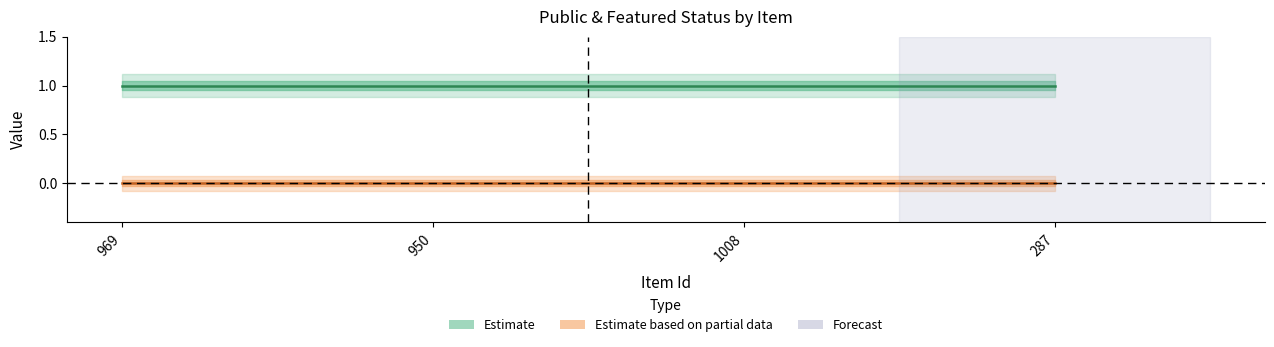

True or false: featured has a value of 0 at 969.

True